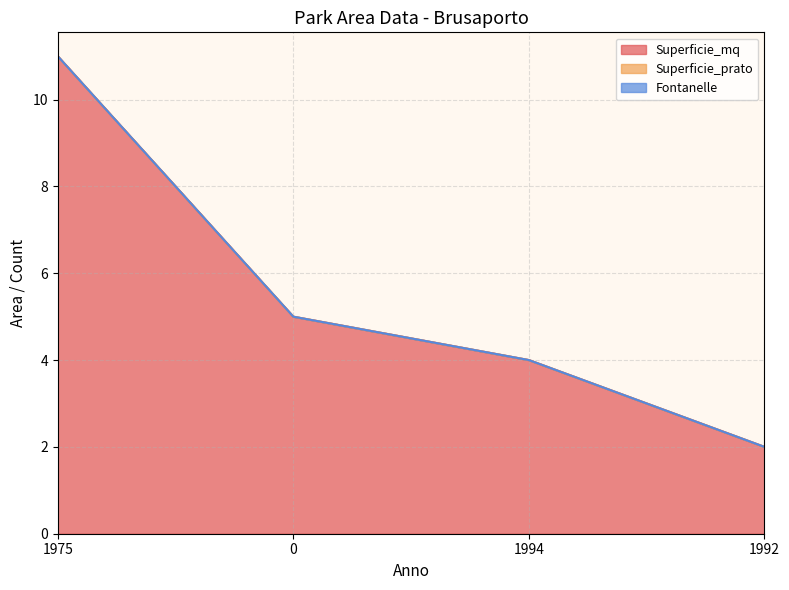

Reading left to right, extract all data points from this chart.

Superficie_mq: 1975=11	0=5	1994=4	1992=2
Superficie_prato: 1975=0	0=0	1994=0	1992=0
Fontanelle: 1975=0	0=0	1994=0	1992=0